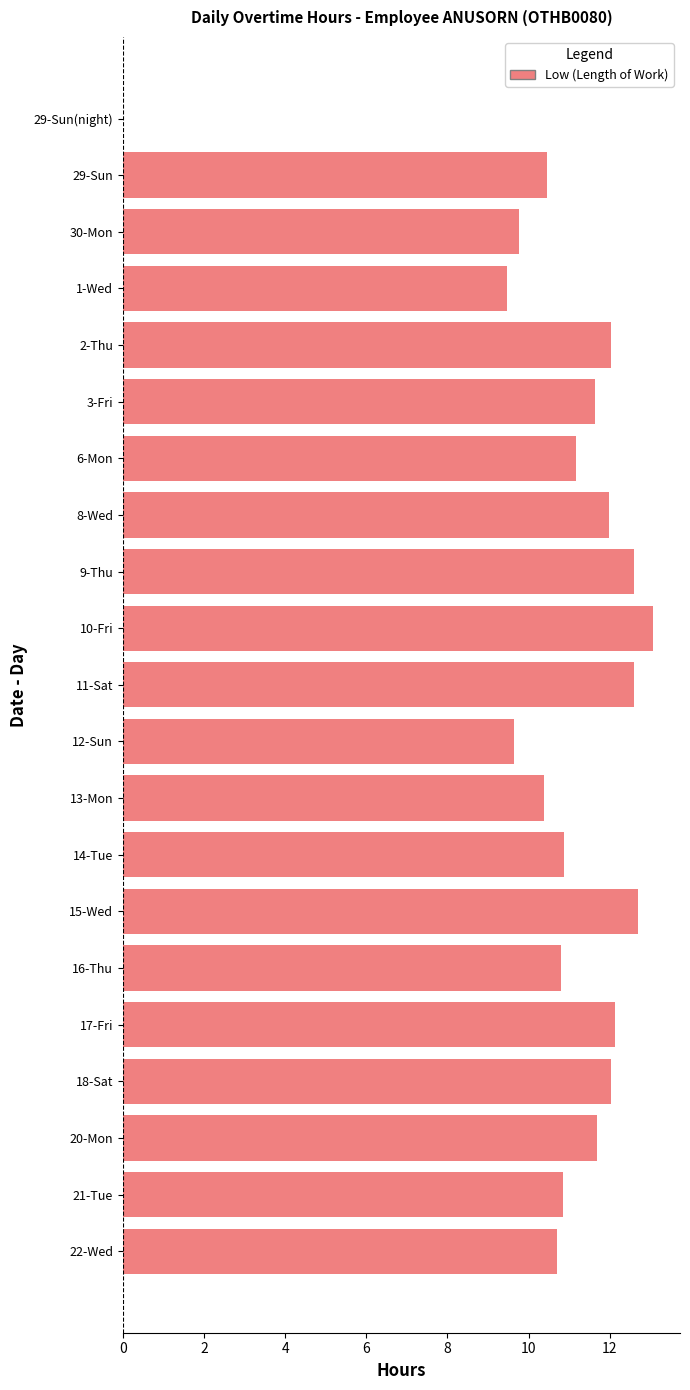

What is the maximum value shown in the chart?

13.1